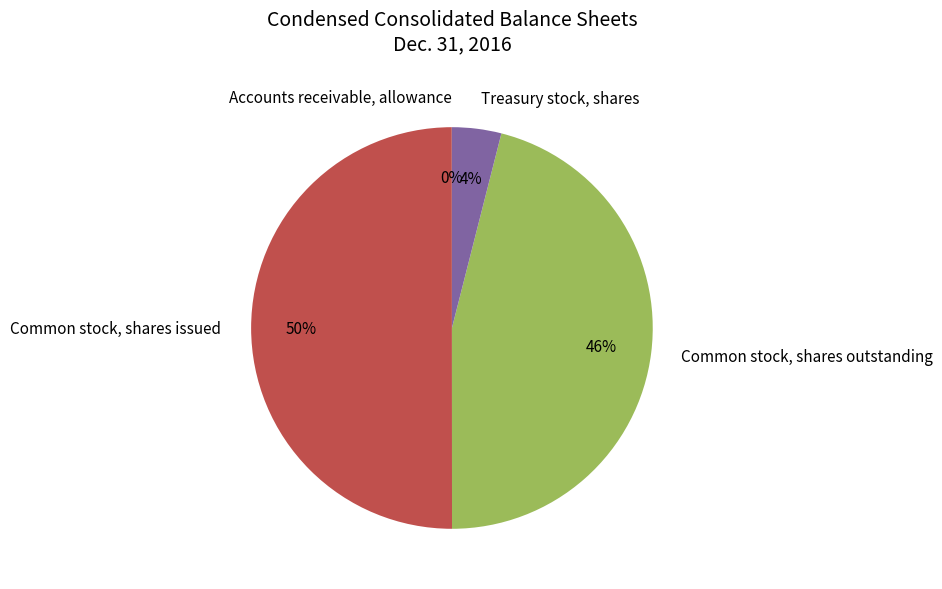

True or false: Treasury stock, shares accounts for 4% of the total.

True